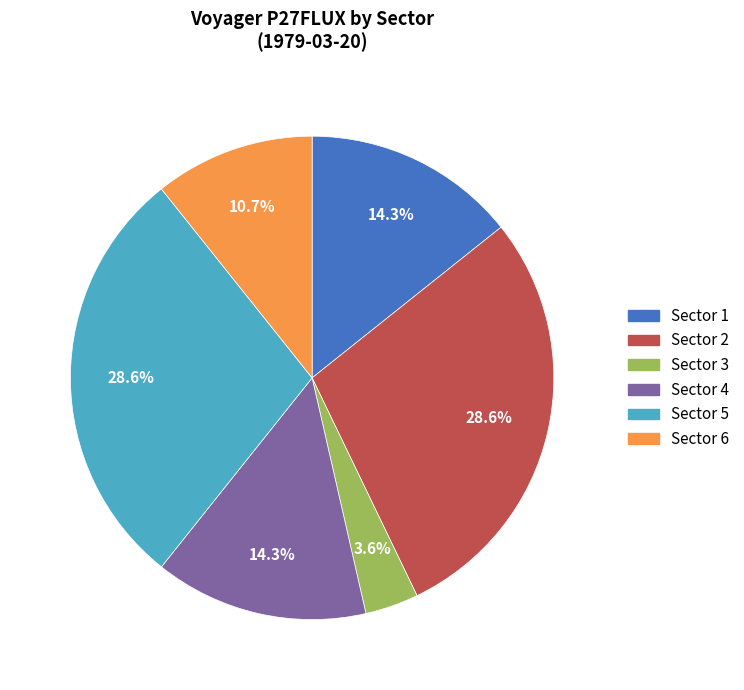

Does Sector 2 represent more than half of the total?

No